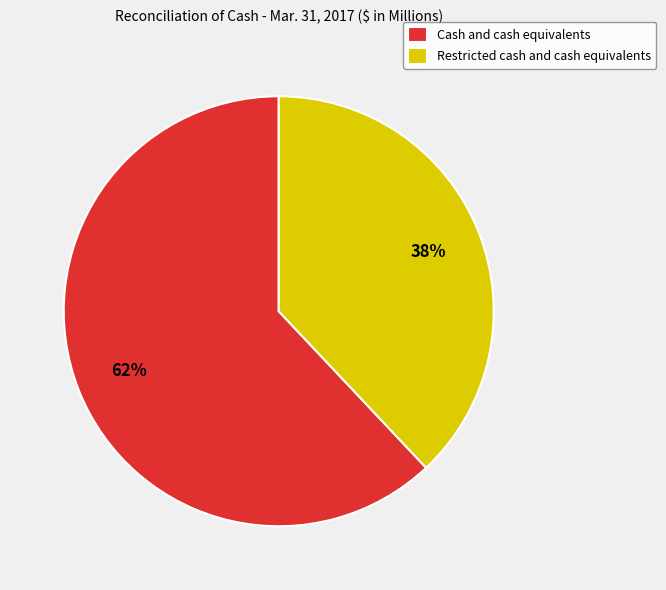

How many segments does this pie chart have?

2